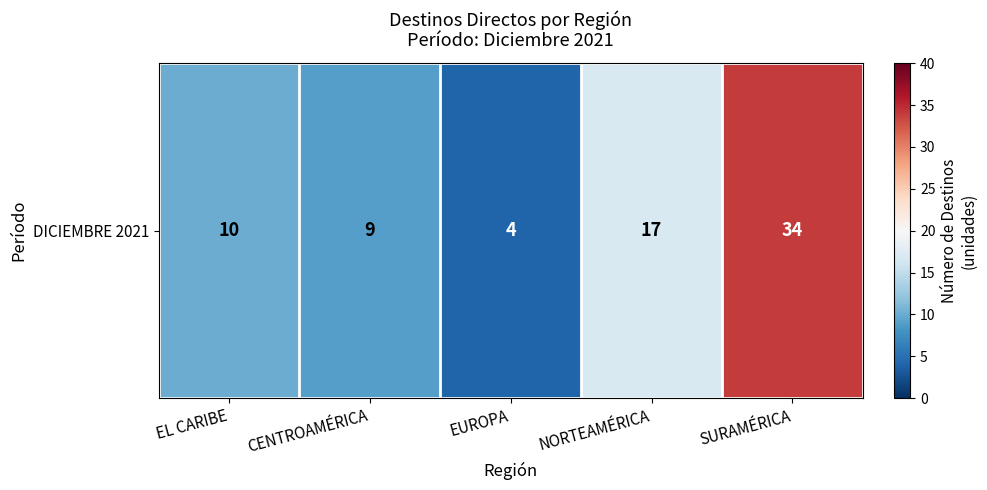

What is the difference between the second highest and minimum values?

13